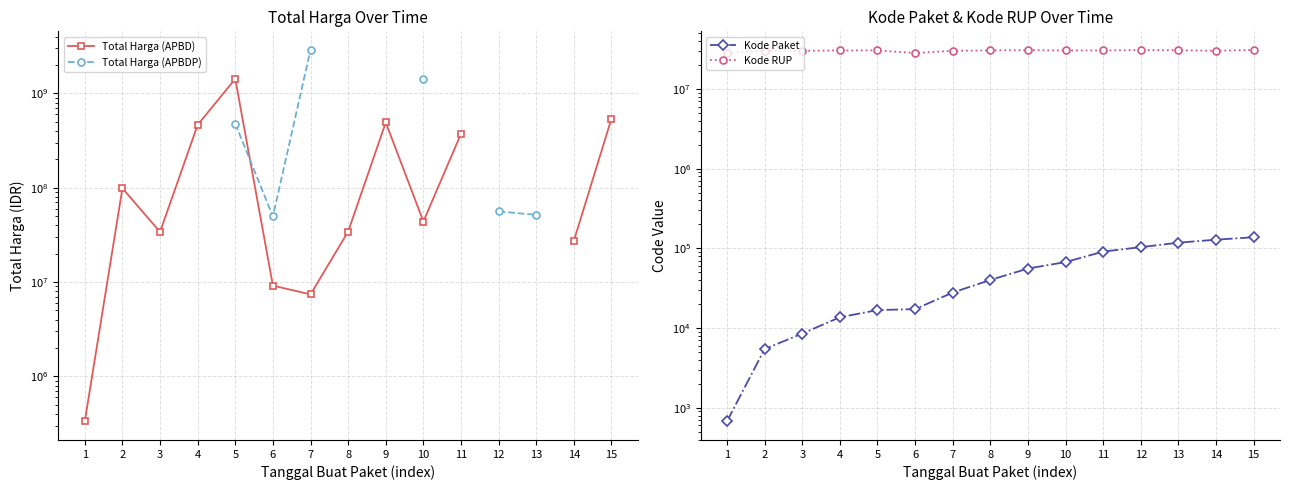

What are all the series names shown in the legend?

Total Harga (APBD), Total Harga (APBDP), Kode Paket, Kode RUP